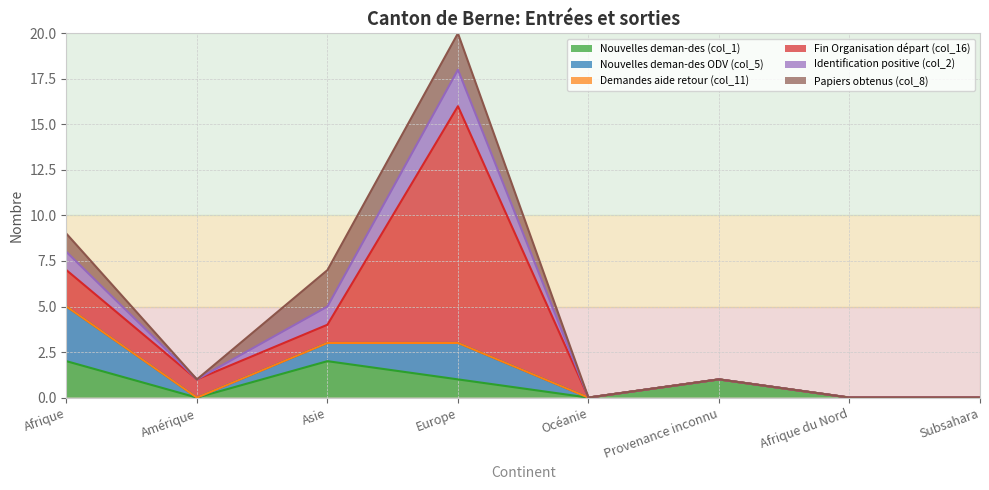

Which series changed the most between Europe and Subsahara?

Fin Organisation départ (col_16)